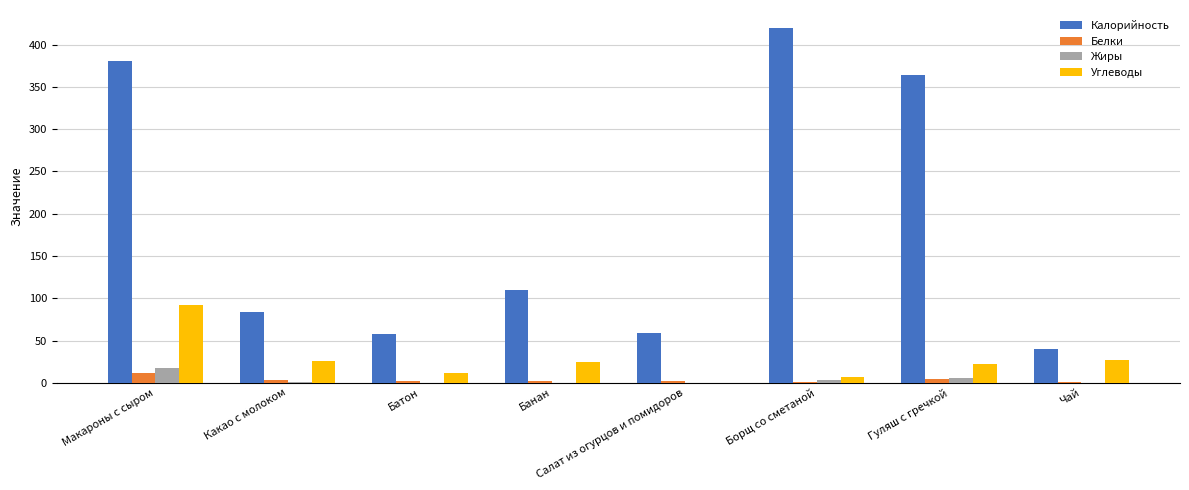

What is the sum of the Жиры values at Какао с молоком and Чай?

0.8